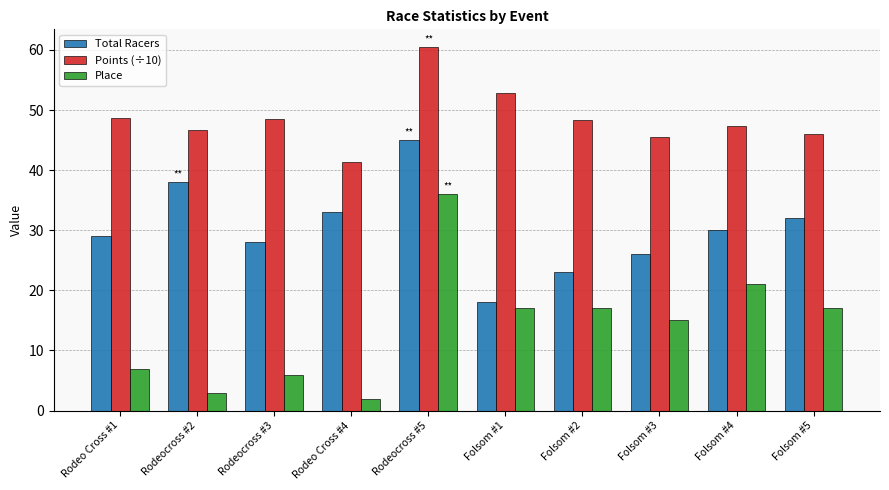

What is the label of the 5th bar from the left?

Rodeocross #5